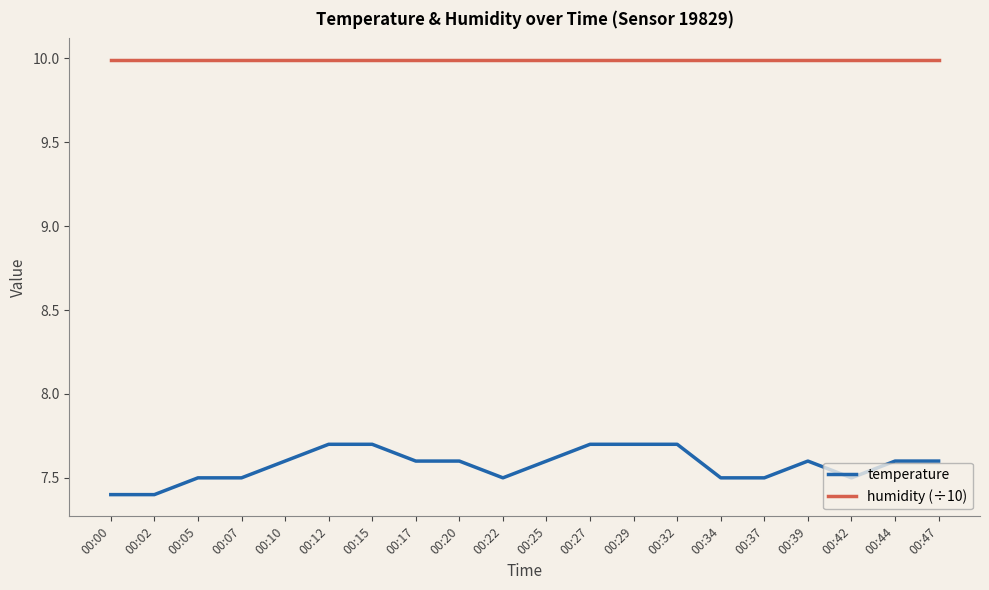

True or false: humidity (÷10) and temperature cross at least once.

False